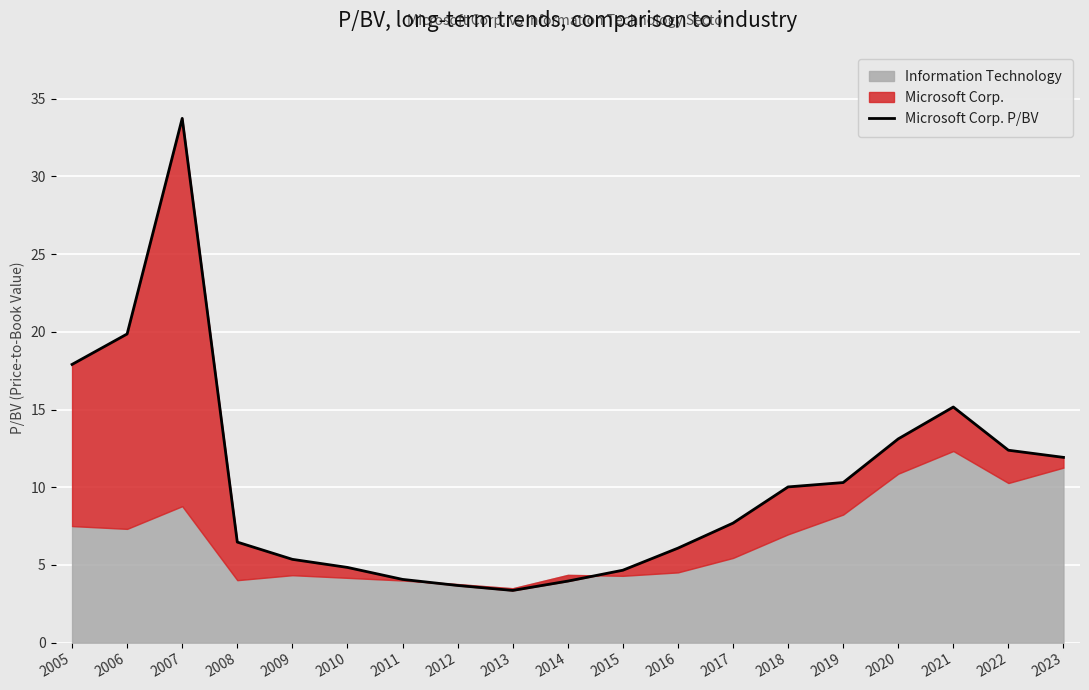

The chart shows a value of 3.4 at 2009. True or false?

False